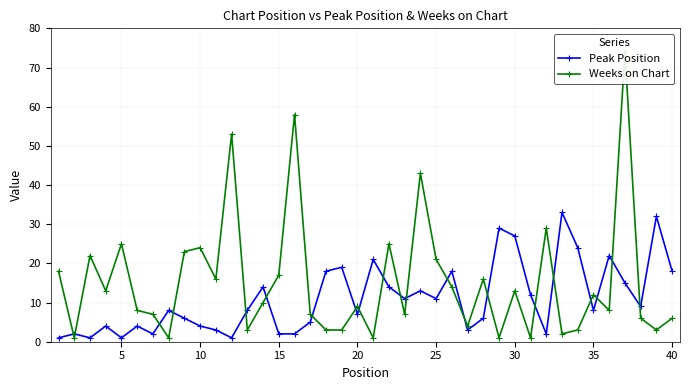

What is the maximum value for Peak Position?

33